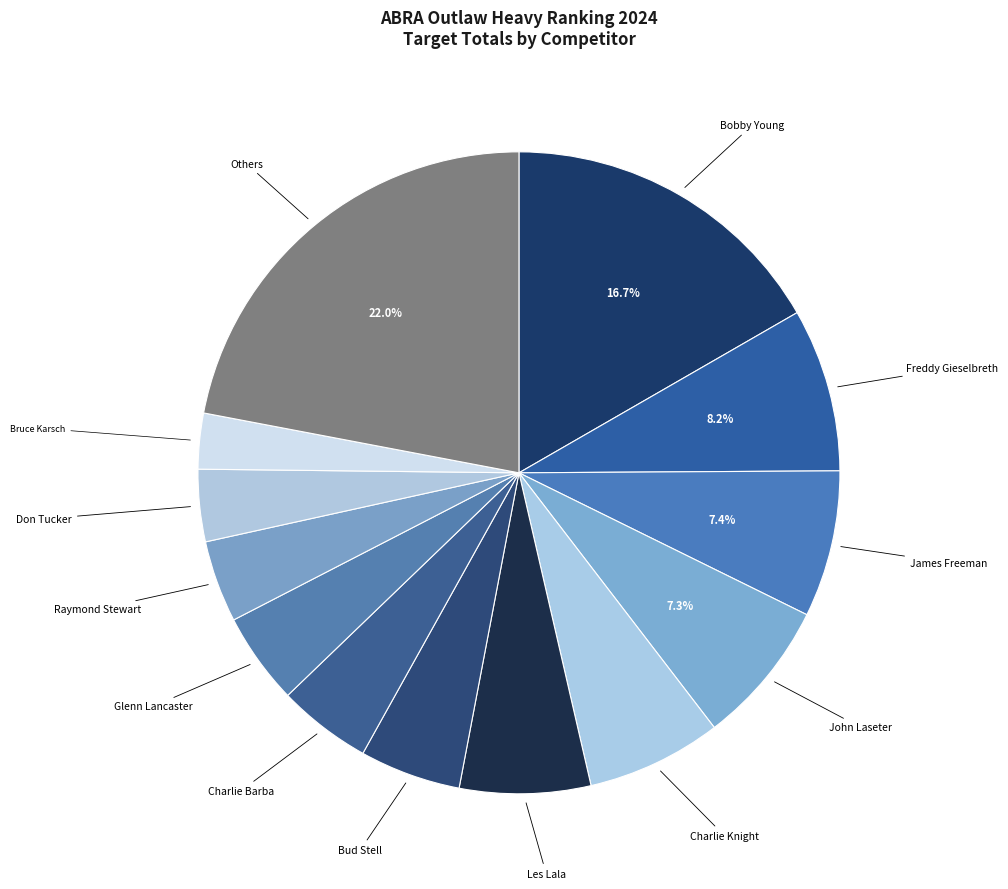

How many segments does this pie chart have?

13